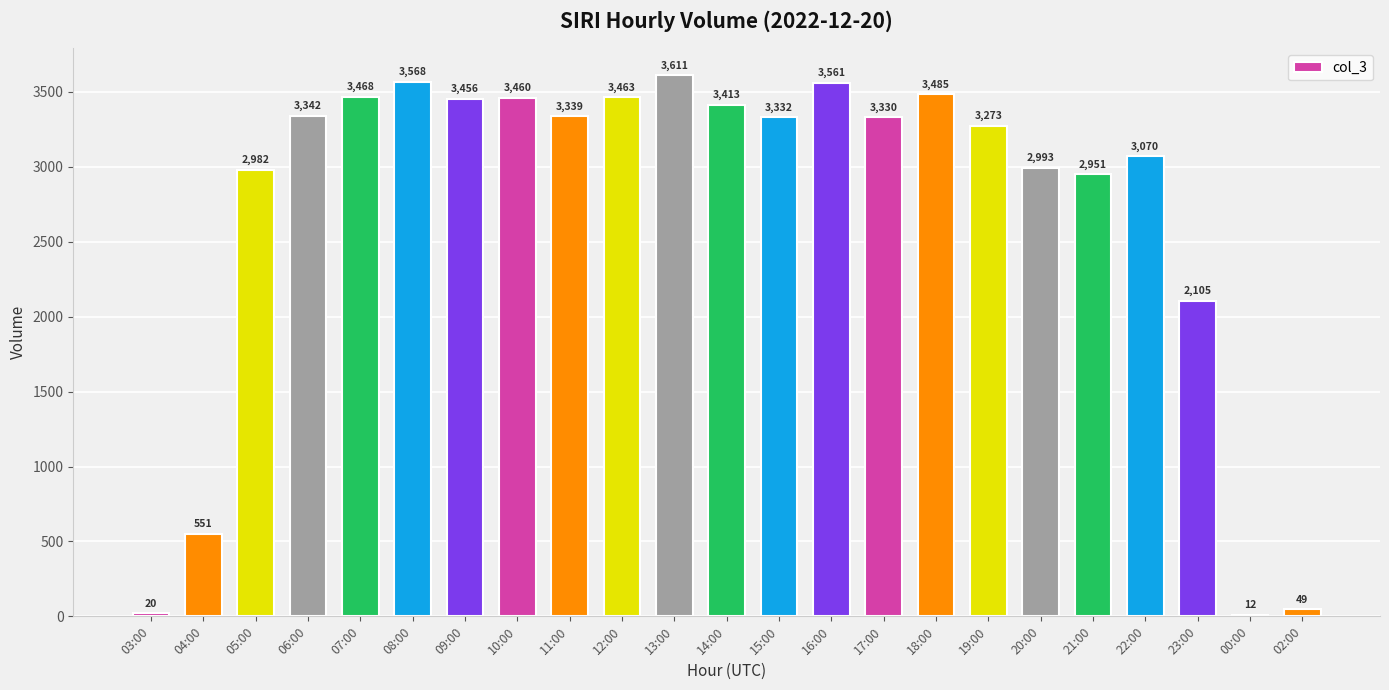

Which label corresponds to the smallest value in the chart?

00:00